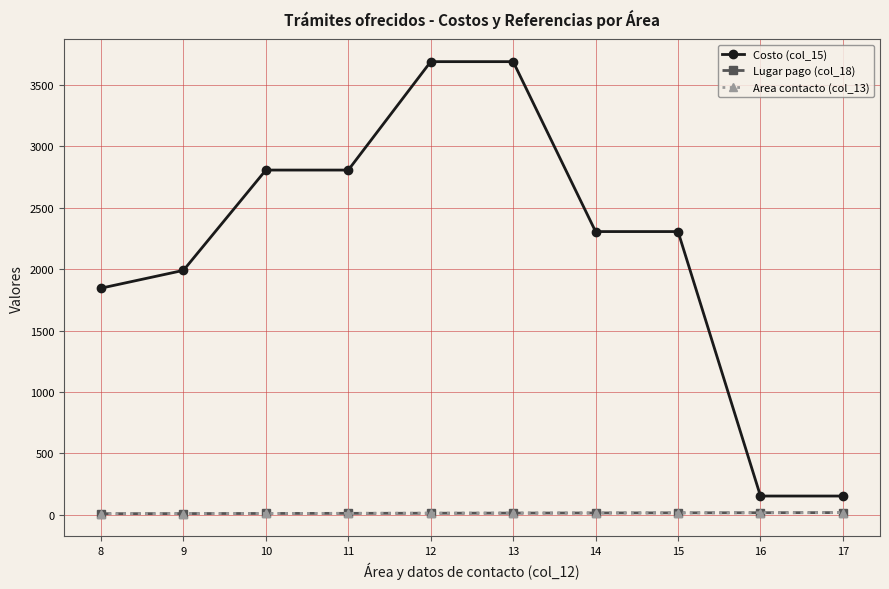

Does the chart have visible grid lines?

Yes